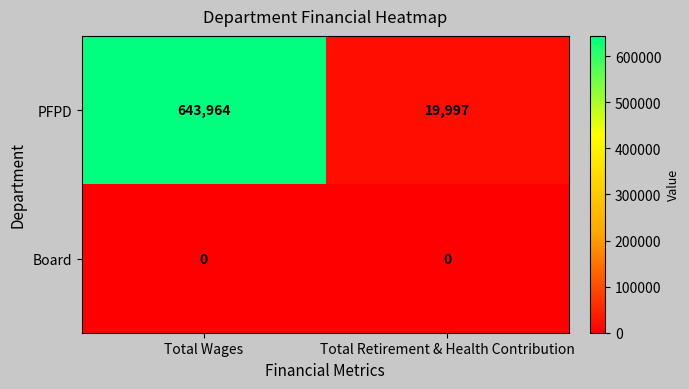

What is the maximum value shown in the chart?

643964